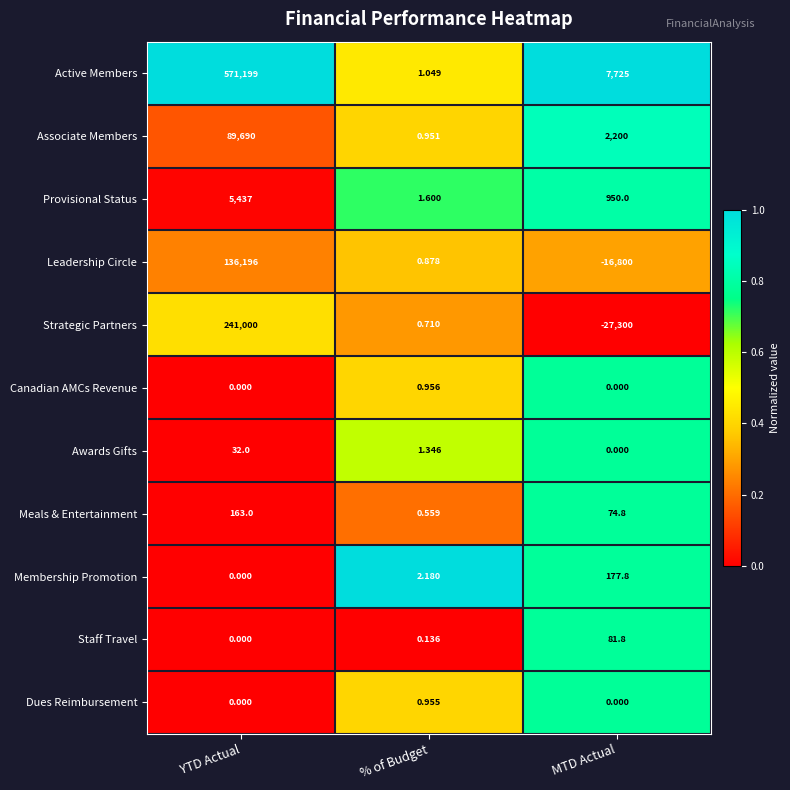

Which category has the lowest value in the Provisional Status series?

% of Budget